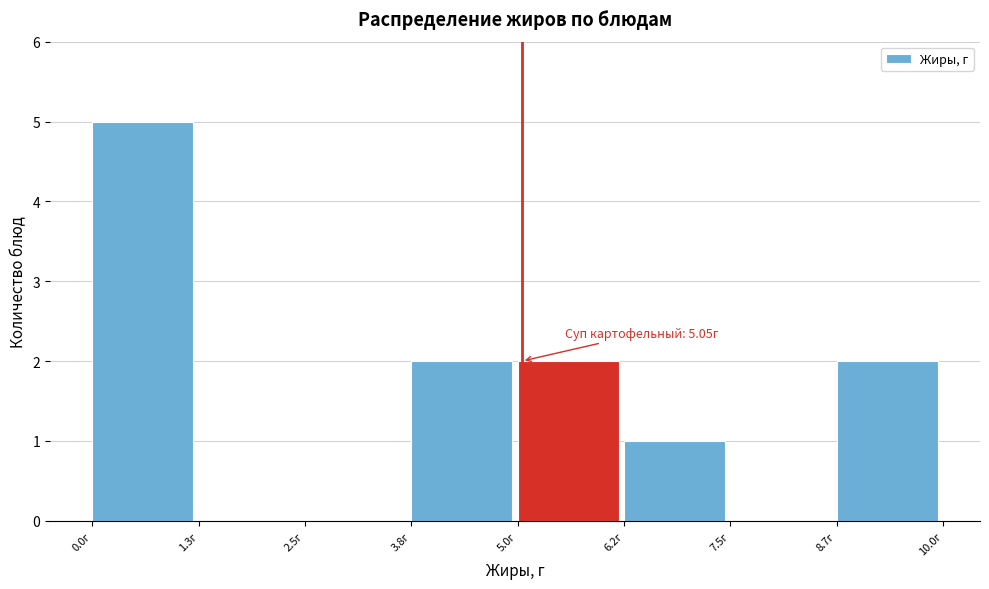

Over which range of the x-axis is the bar tallest?

0.04 to 1.28